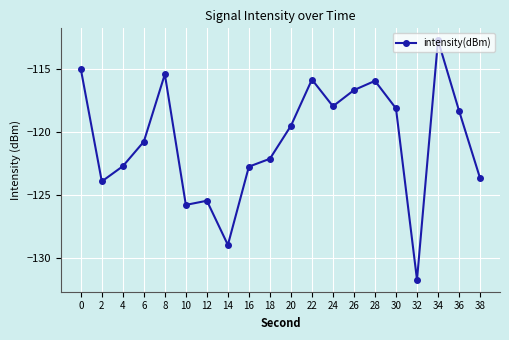

Reading left to right, extract all data points from this chart.

0=-115.0	2=-123.9	4=-122.7	6=-120.7	8=-115.4	10=-125.8	12=-125.4	14=-128.9	16=-122.7	18=-122.1	20=-119.5	22=-115.8	24=-117.9	26=-116.7	28=-115.9	30=-118.1	32=-131.7	34=-112.7	36=-118.3	38=-123.6